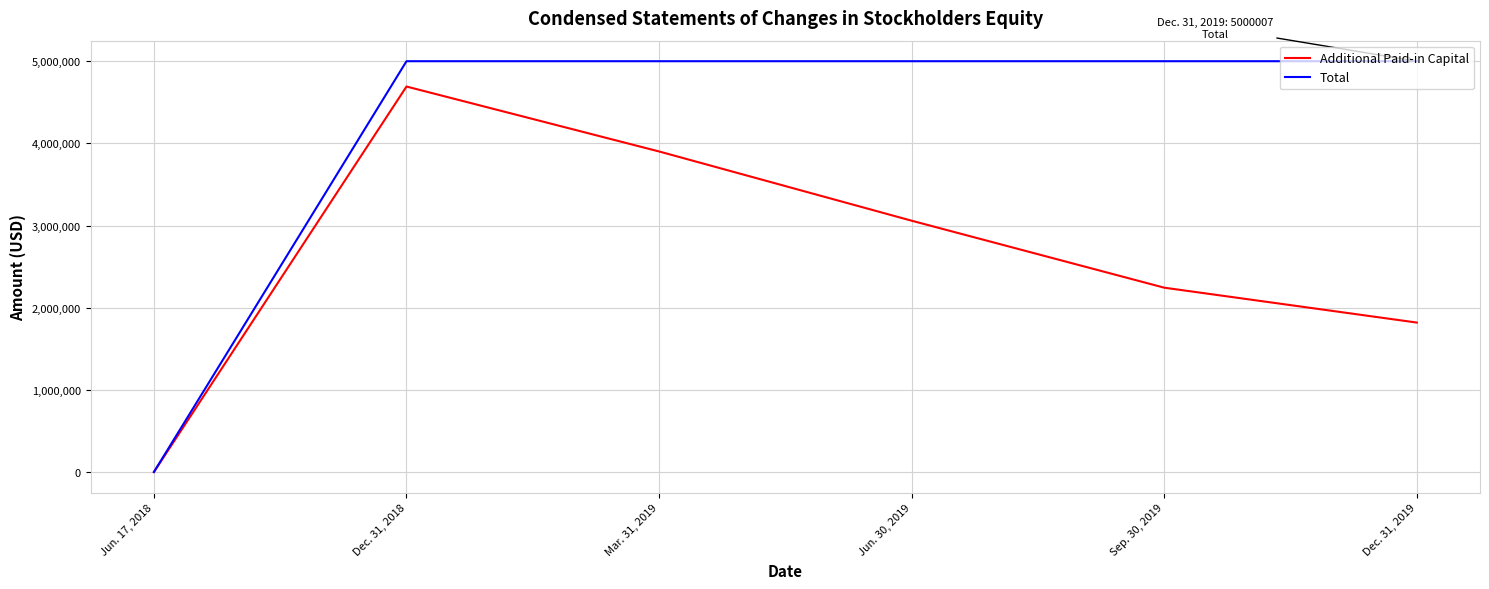

List the series in order of their overall mean, highest first.

Total, Additional Paid-in Capital